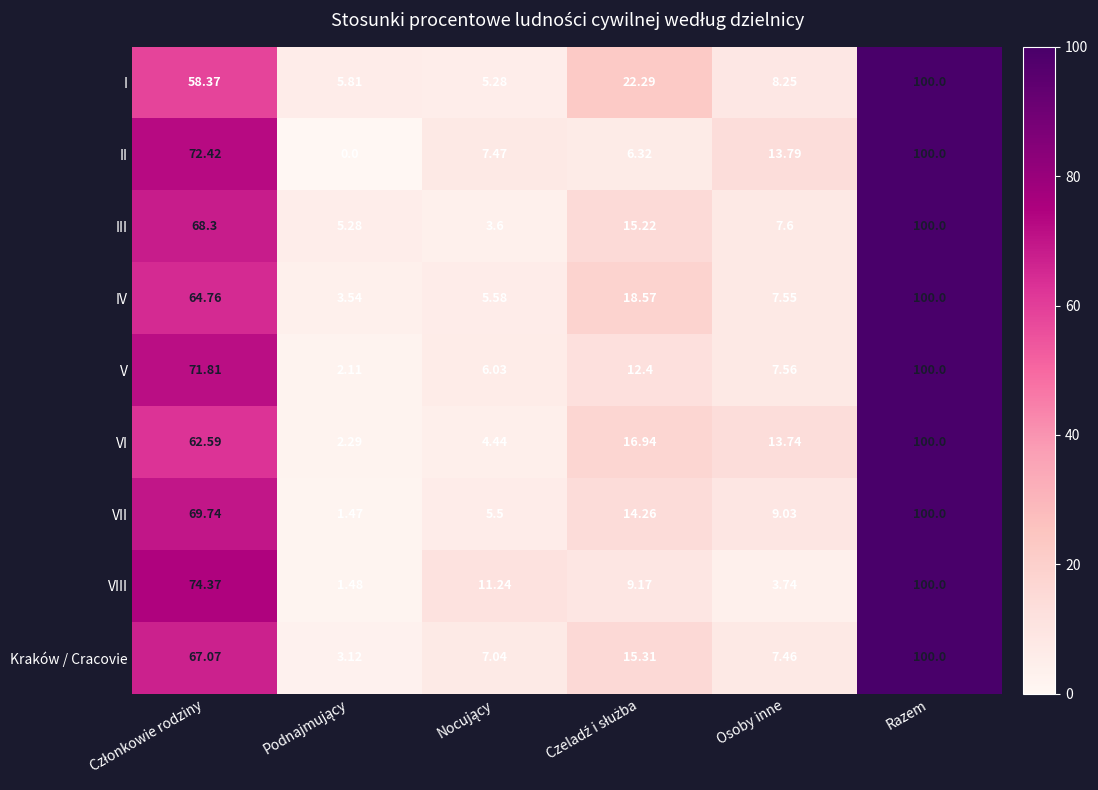

Which series has the widest spread of values?

II